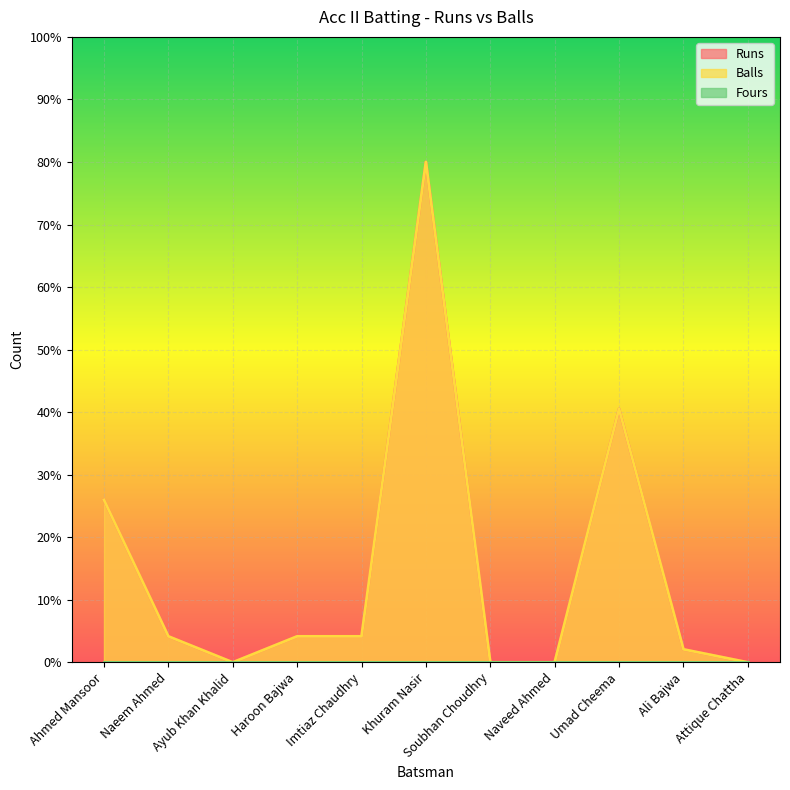

Which category has the highest value in the Runs series?

Khuram Nasir